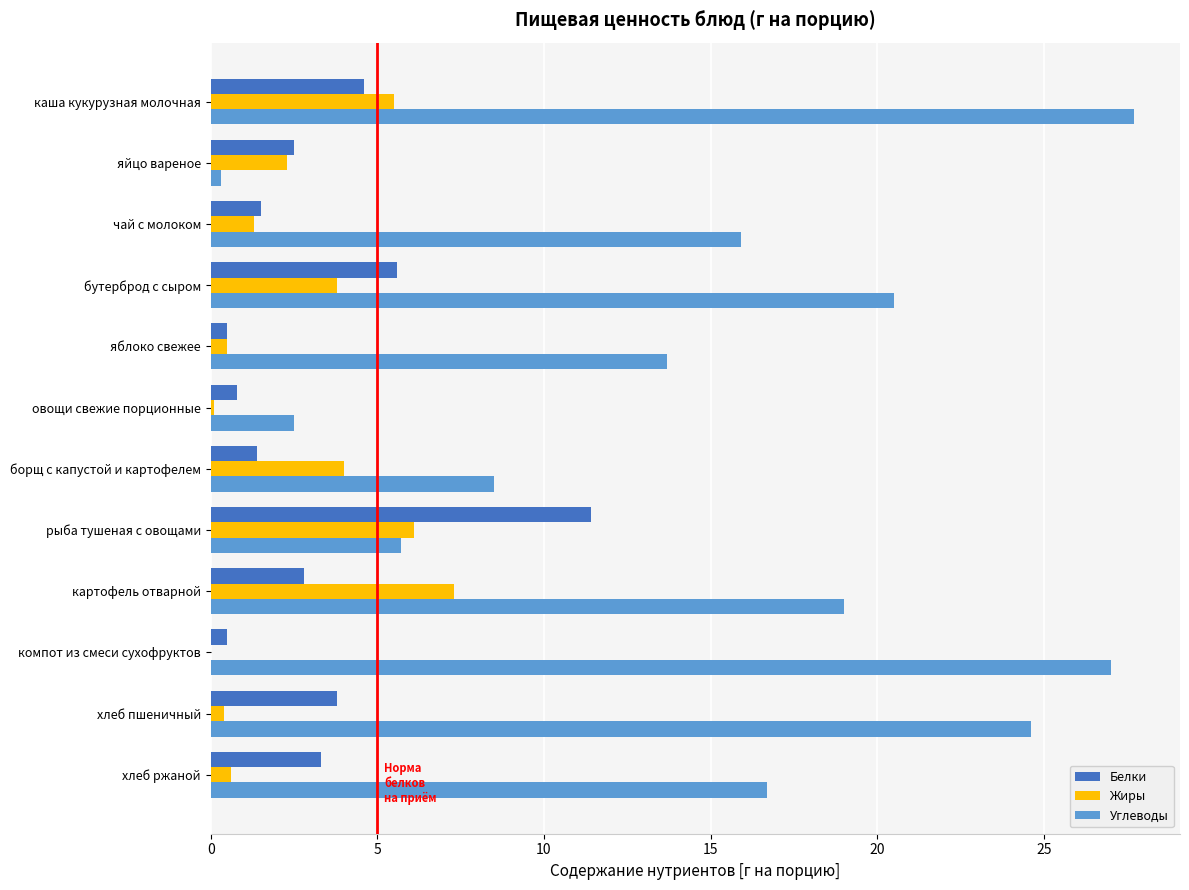

Which series changed the most between чай с молоком and борщ с капустой и картофелем?

Углеводы